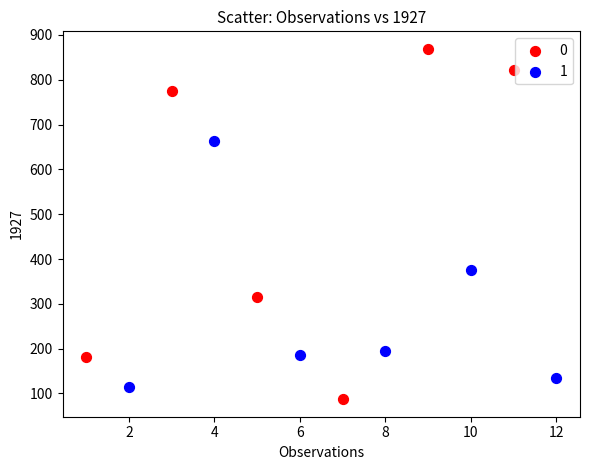

What are all the series names shown in the legend?

0, 1